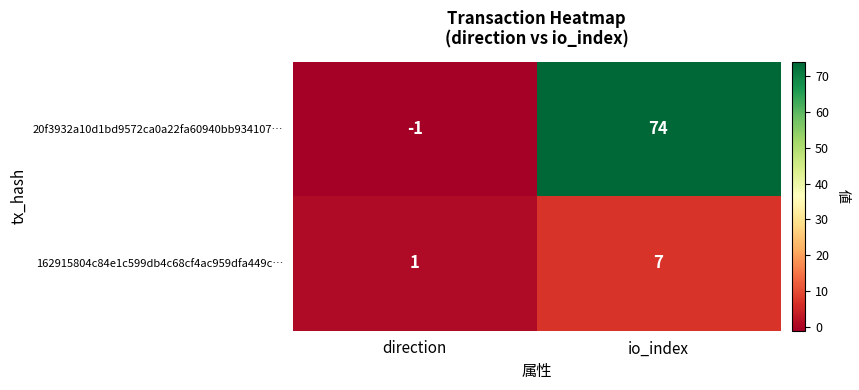

Where is 162915804c84e1c599db4c68cf4ac959dfa449c… nearest to the value 4?

direction